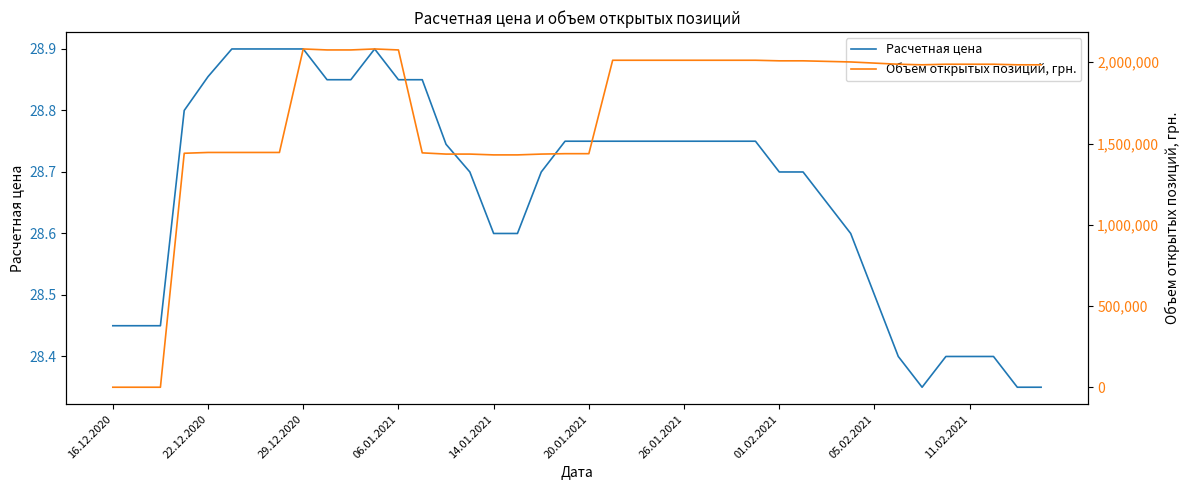

Does the chart have visible grid lines?

No